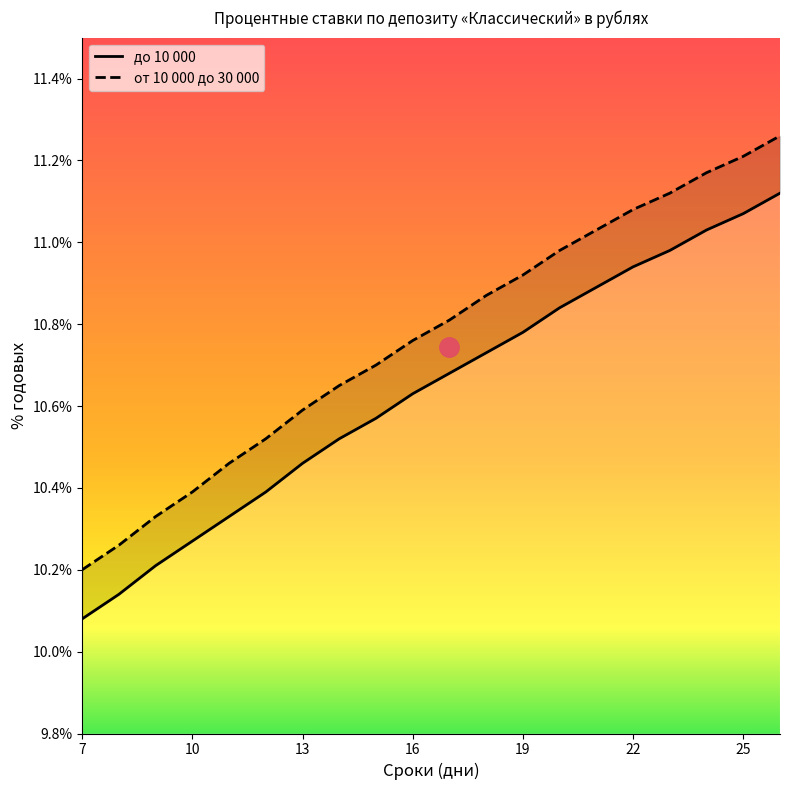

Rank the series at 7 from highest to lowest value.

от 10 000 до 30 000, до 10 000